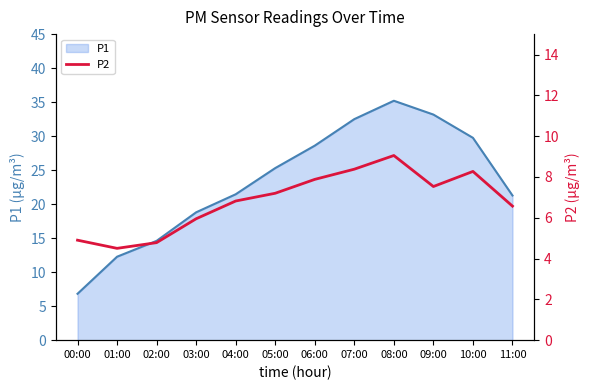

What position from the right is 04:00?

8